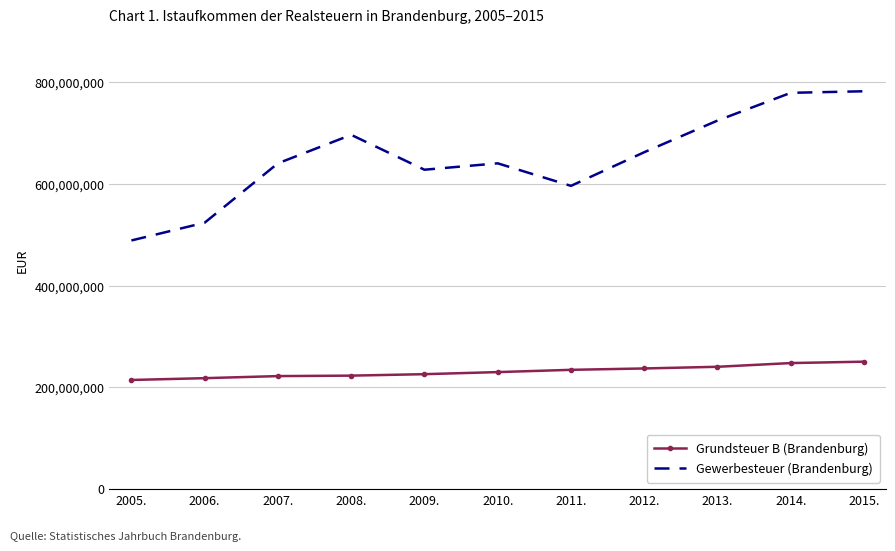

At 2014., list the series in order from smallest to largest.

Grundsteuer B (Brandenburg), Gewerbesteuer (Brandenburg)